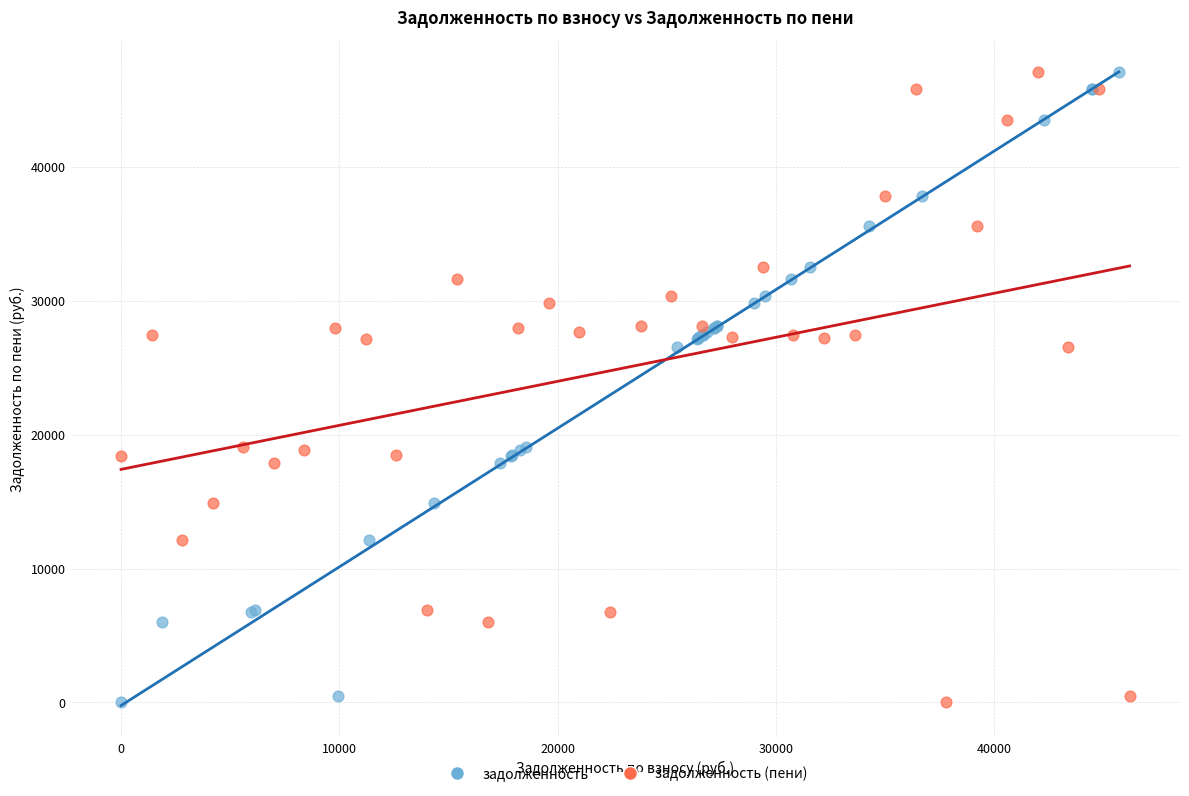

What are all the series names shown in the legend?

задолженность, задолженность (пени)